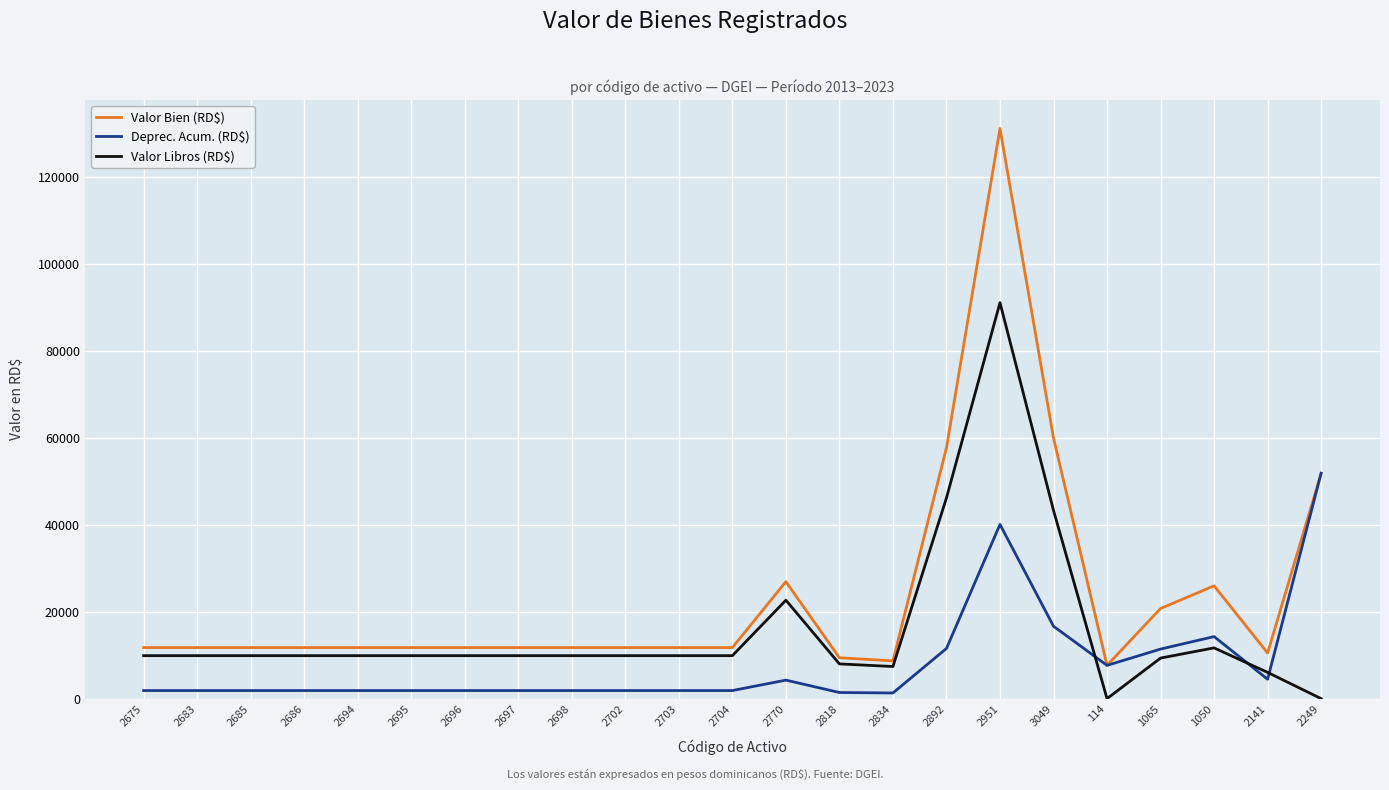

Which series has the widest spread of values?

Valor Bien (RD$)